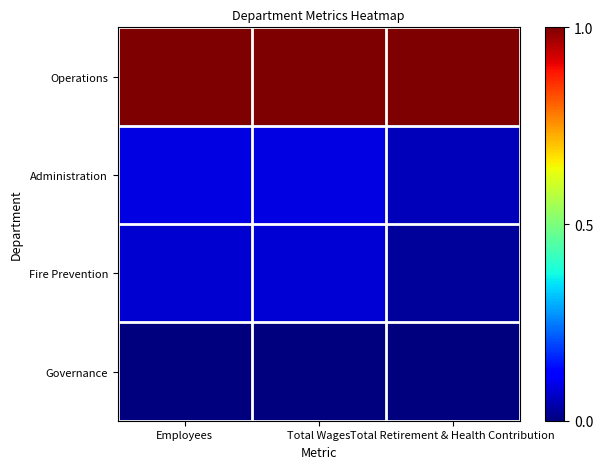

Which series has the largest total across all categories?

Operations